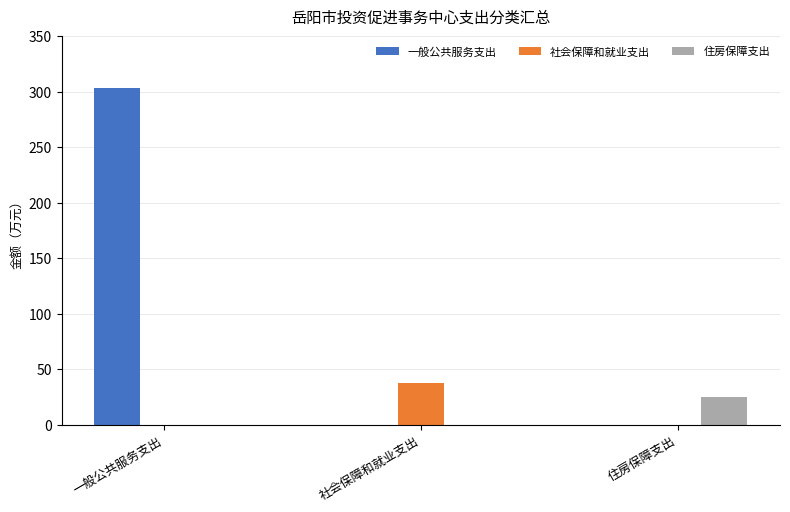

What is the sum of all 住房保障支出 values?

24.8